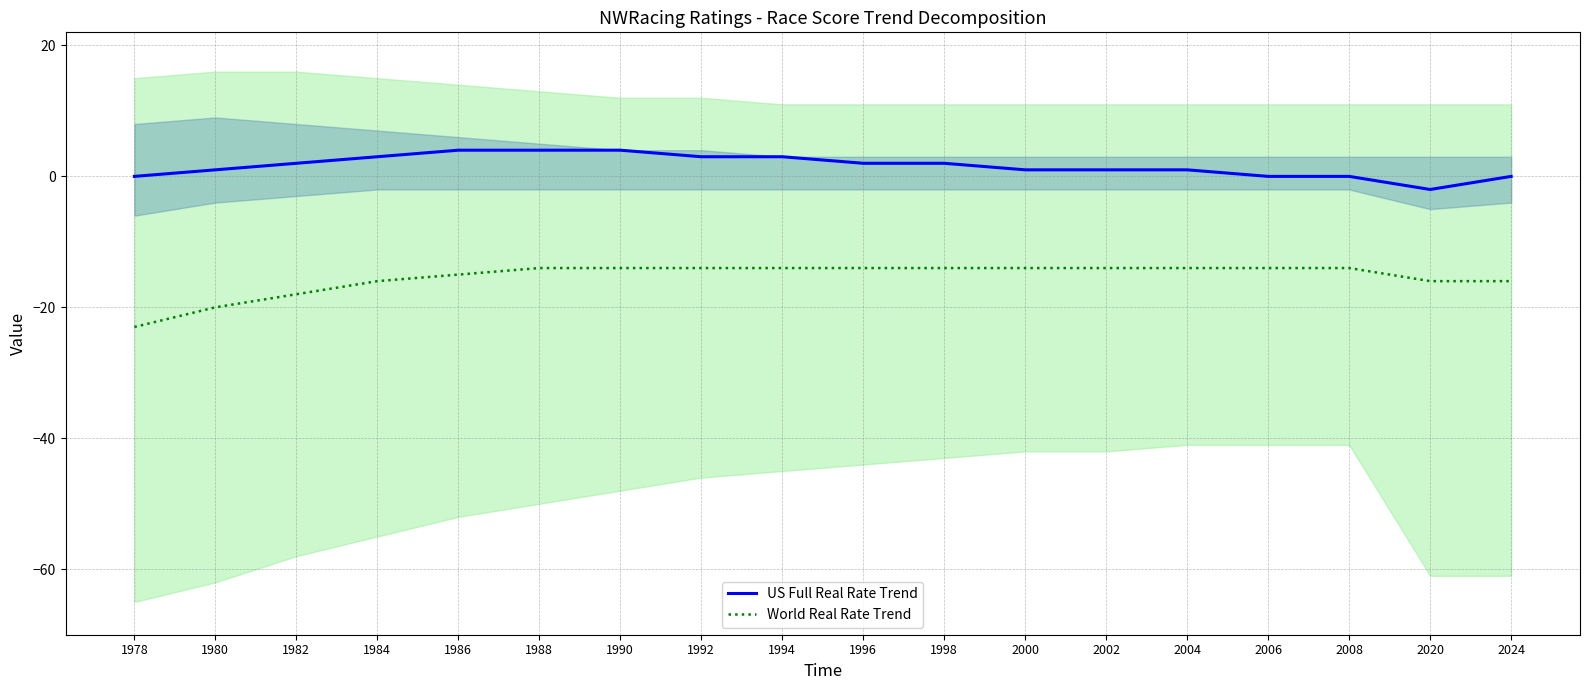

What is the difference between the maximum and minimum values in the US Full Real Rate Trend series?

6